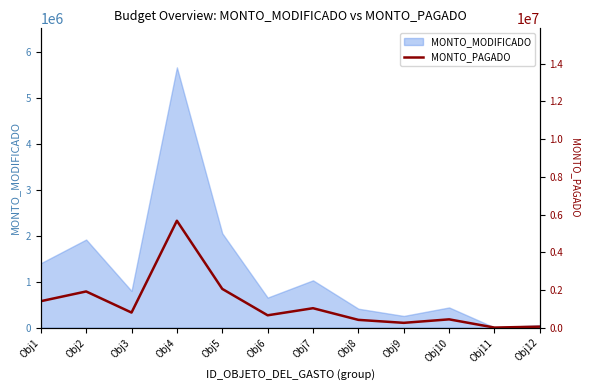

How many values are below 799635?

6